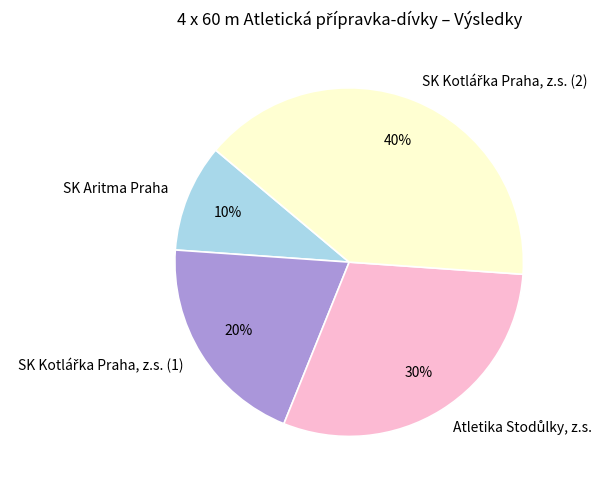

Which slice is the smallest?

SK Aritma Praha